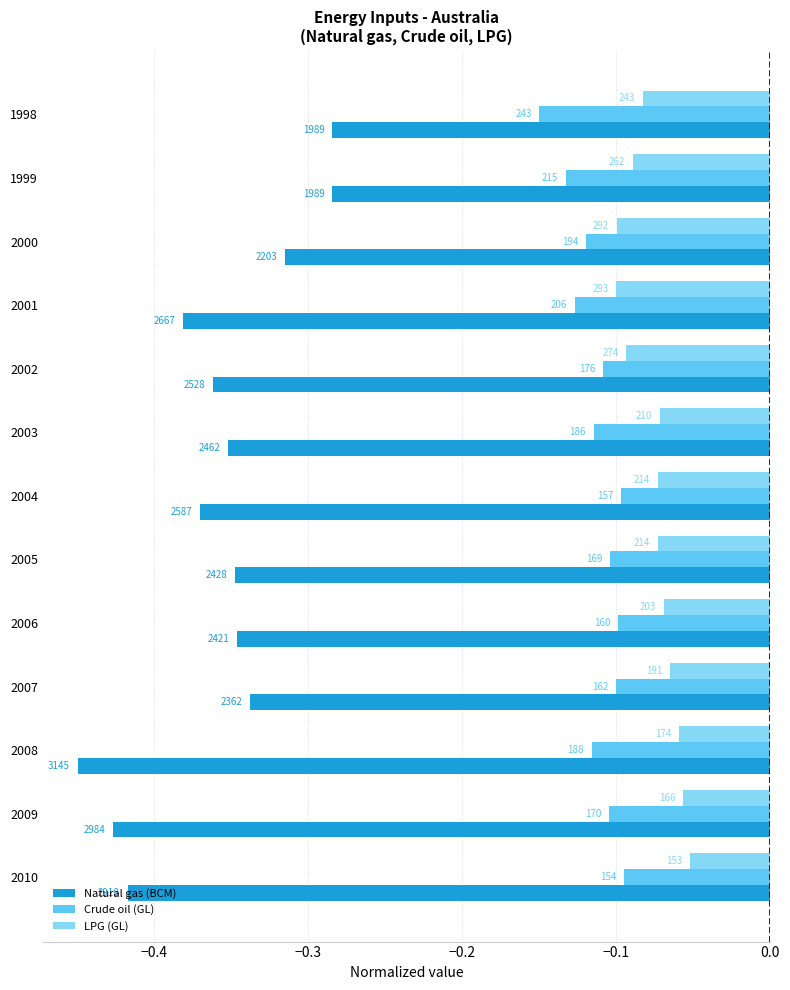

What are all the series names shown in the legend?

Natural gas (BCM), Crude oil (GL), LPG (GL)